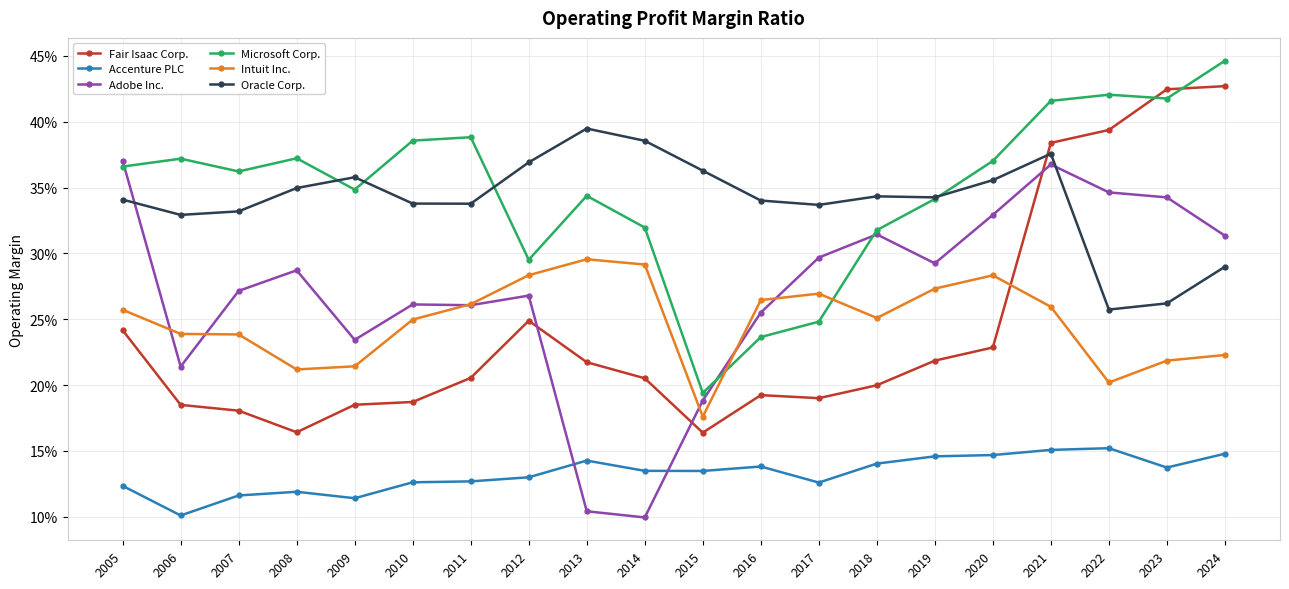

What are all the series names shown in the legend?

Fair Isaac Corp., Accenture PLC, Adobe Inc., Microsoft Corp., Intuit Inc., Oracle Corp.